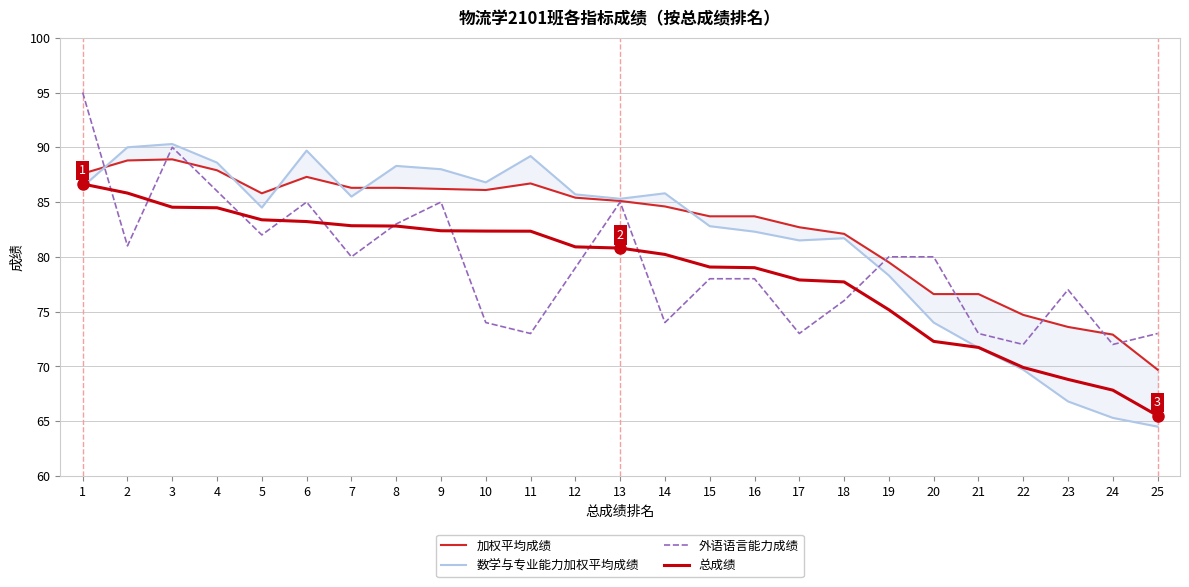

Between 22 and 23, which series saw the biggest shift?

外语语言能力成绩